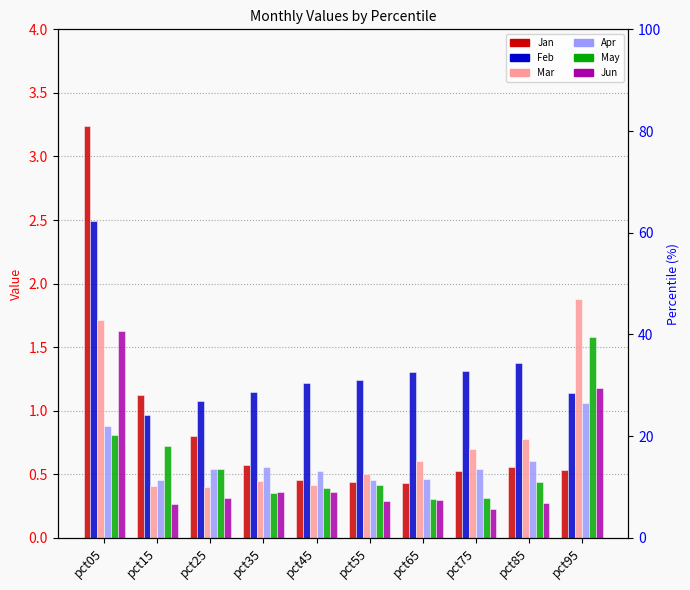

What is the value of the Feb bar at the 5th from the left?

1.2